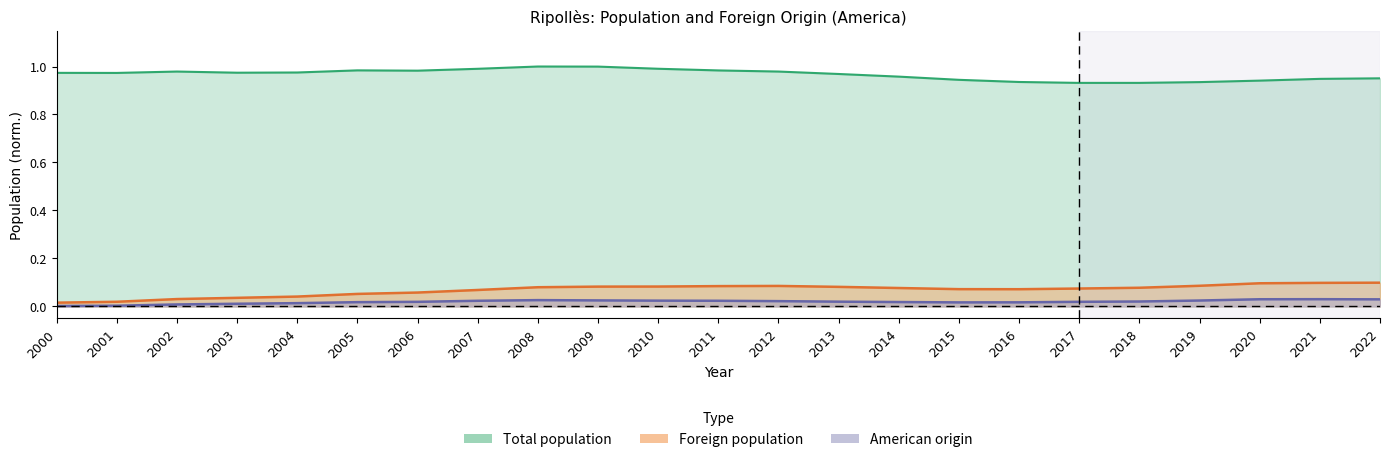

In American origin, how many points are lower than both neighbors (excluding endpoints)?

1